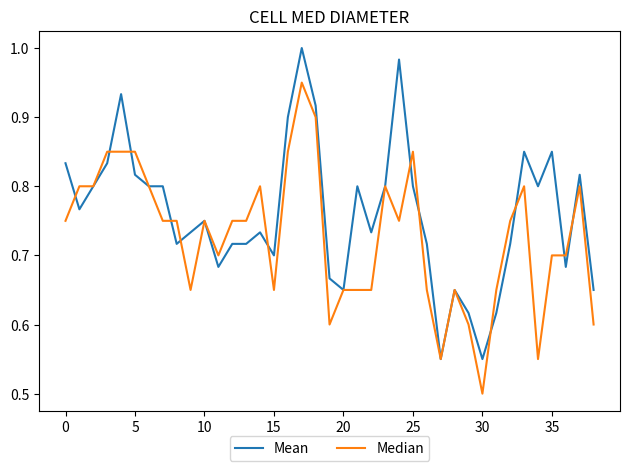

Which series has the largest total across all categories?

Mean